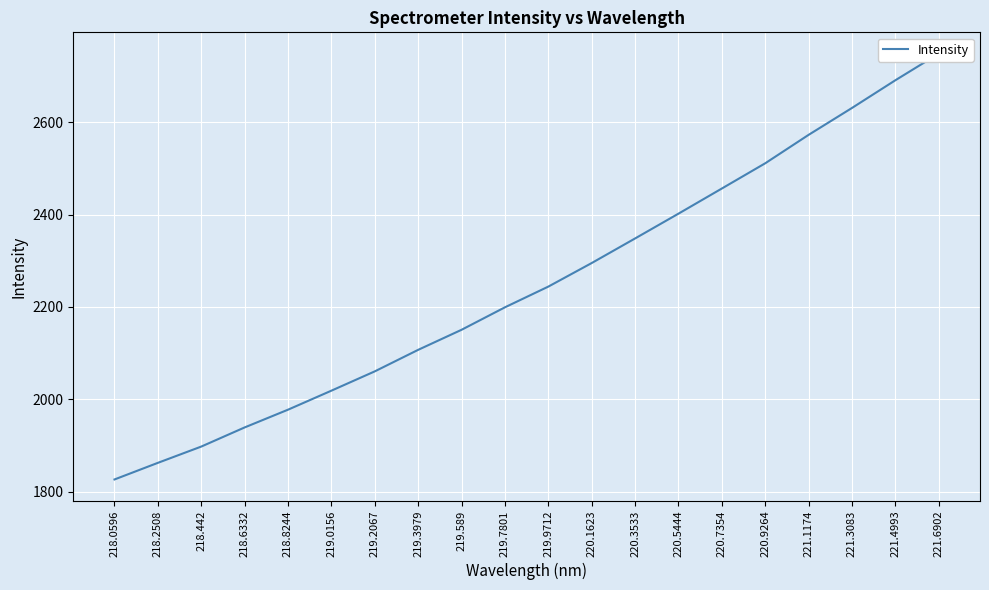

List the labels in order of value, largest first.

221.6902, 221.4993, 221.3083, 221.1174, 220.9264, 220.7354, 220.5444, 220.3533, 220.1623, 219.9712, 219.7801, 219.589, 219.3979, 219.2067, 219.0156, 218.8244, 218.6332, 218.442, 218.2508, 218.0596